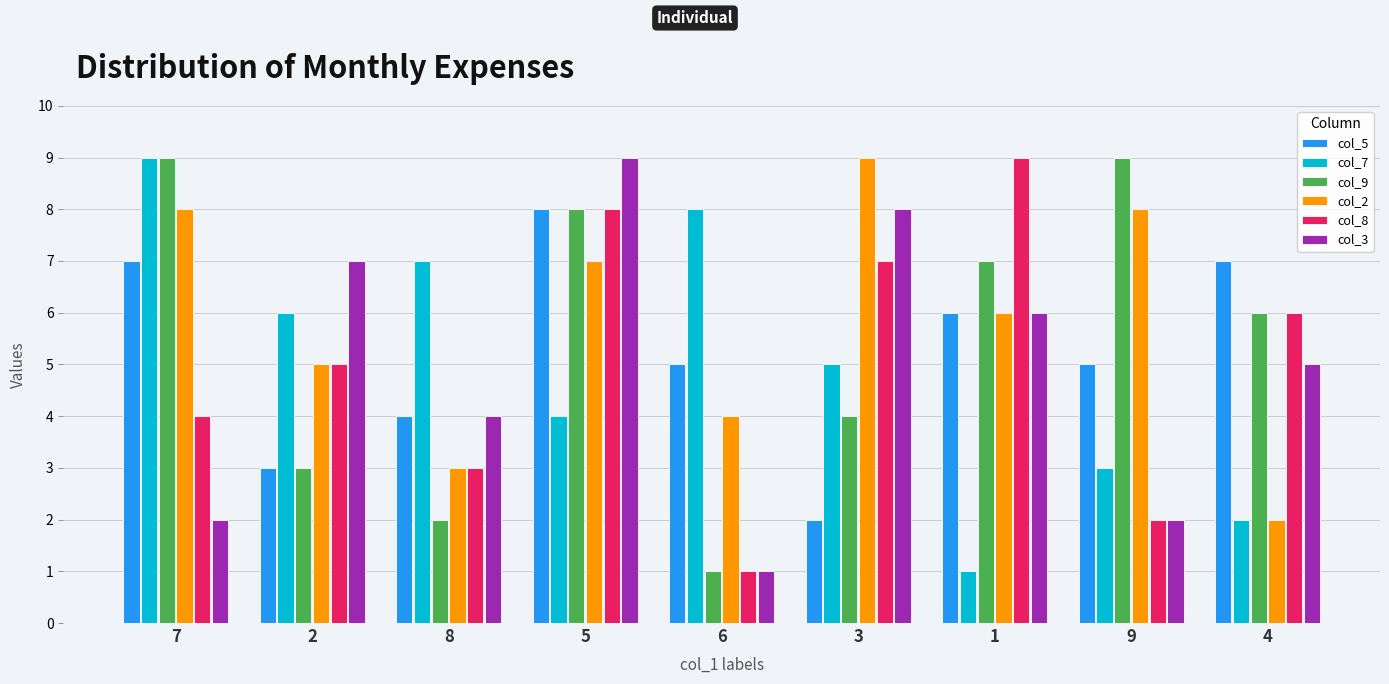

At how many categories does at least one series exceed 6?

9